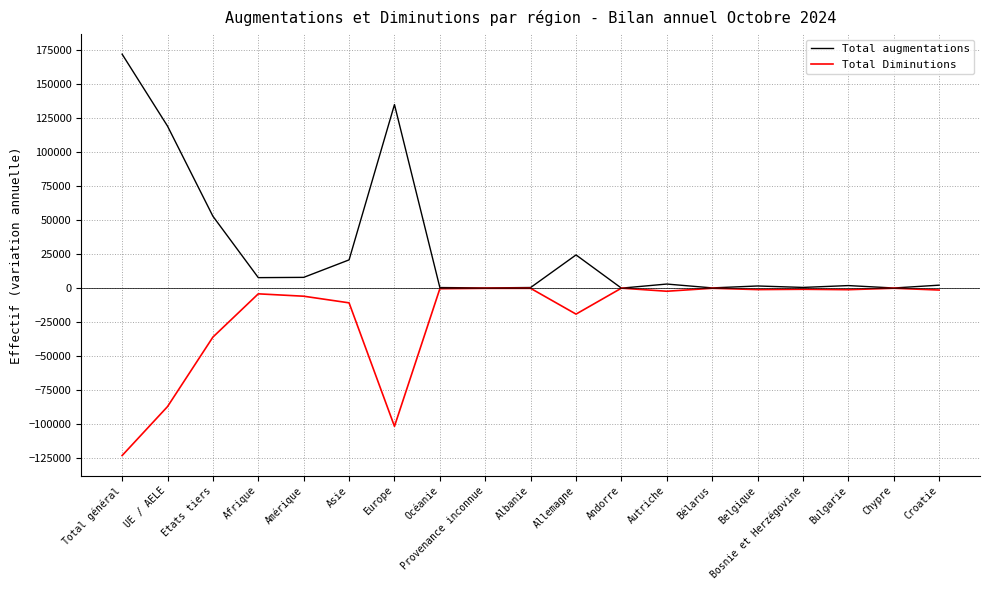

The value of Total Diminutions at Asie is -10804. True or false?

True